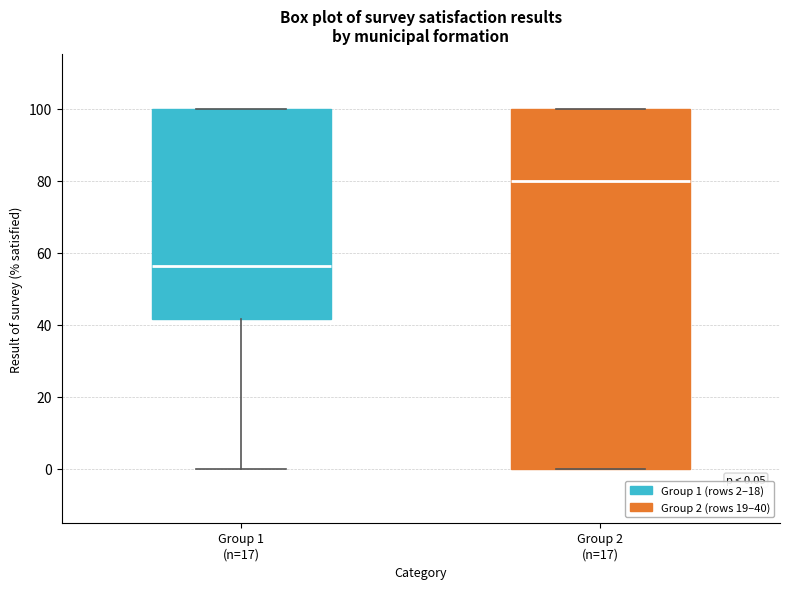

Which box has the lowest median line?

Group 1 (n=17)